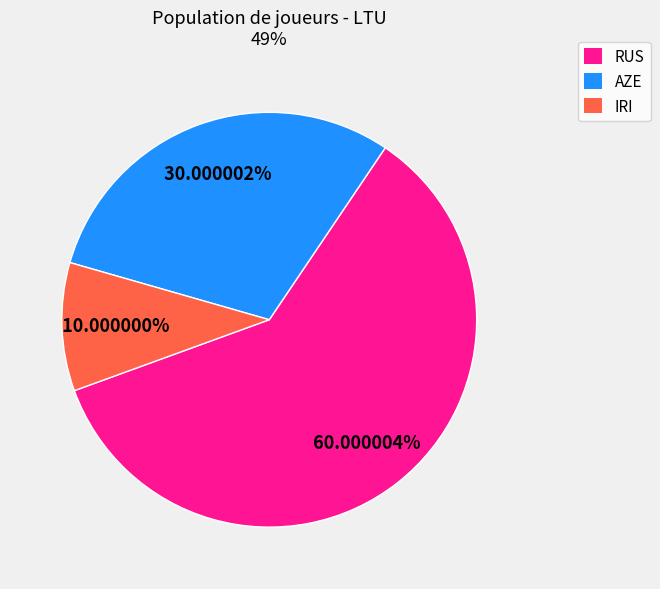

Does any single category account for the majority?

Yes